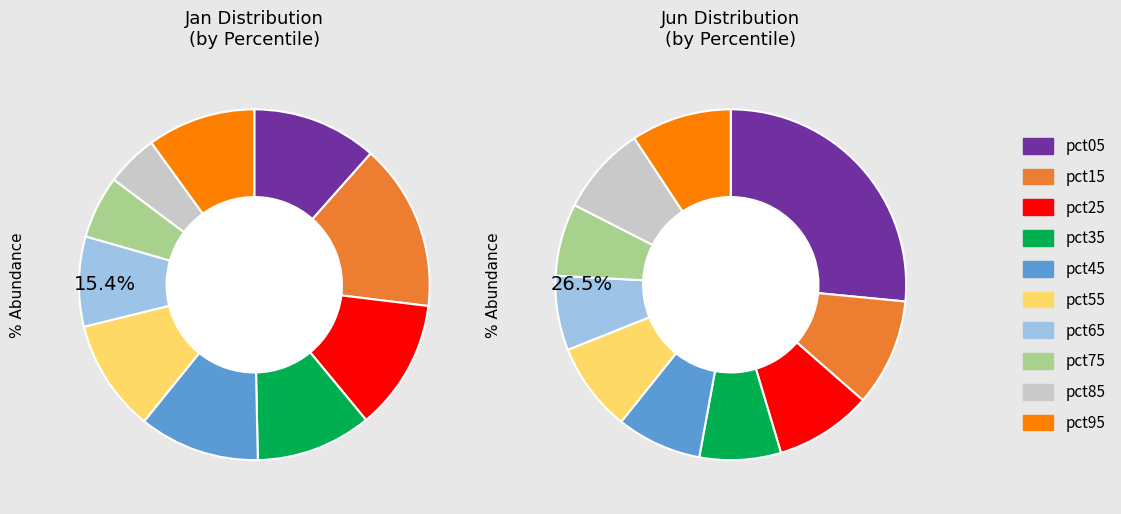

Rank the series by their maximum value, from highest to lowest.

values_jun, values_jan